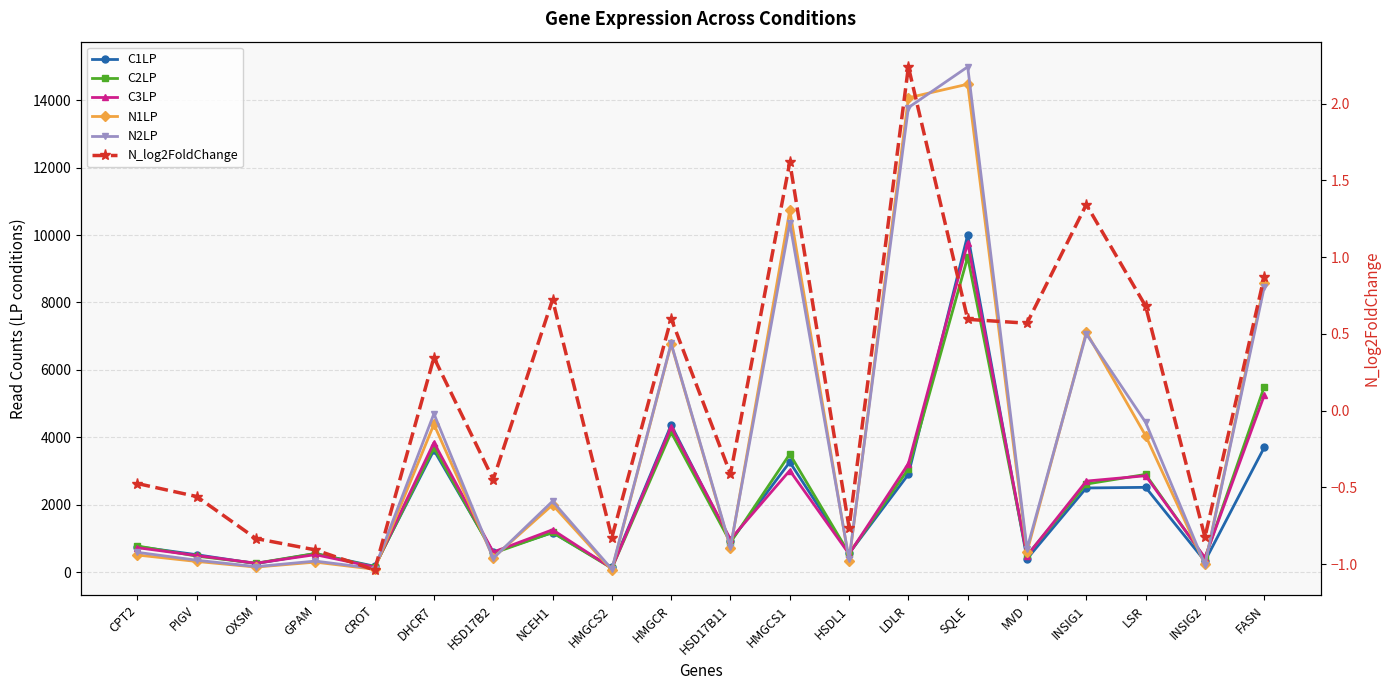

What is the sum of the C2LP values at SQLE and INSIG2?

9759.0